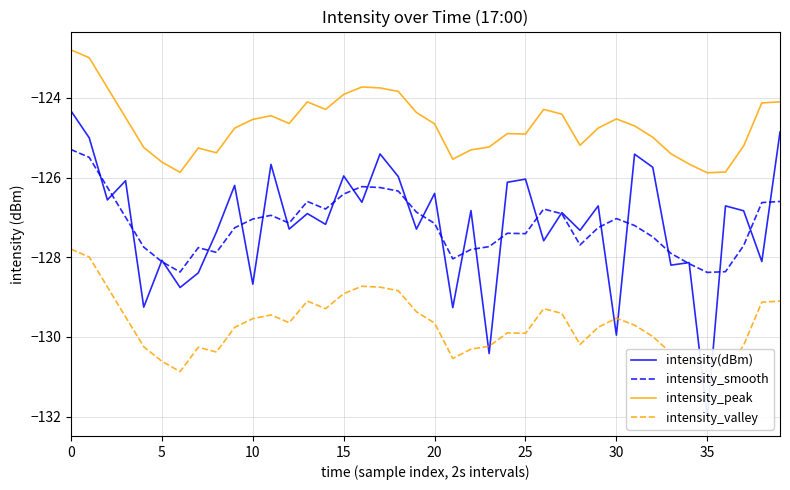

The intensity_peak series shows -124.1 at 39. True or false?

True